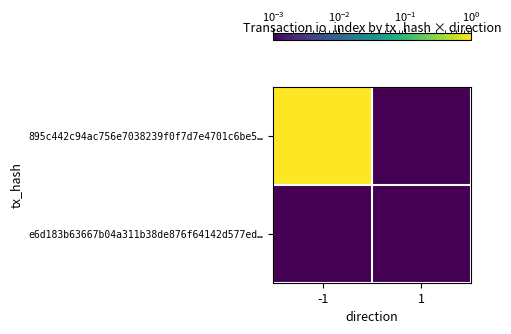

Which category has the highest value across all series?

-1